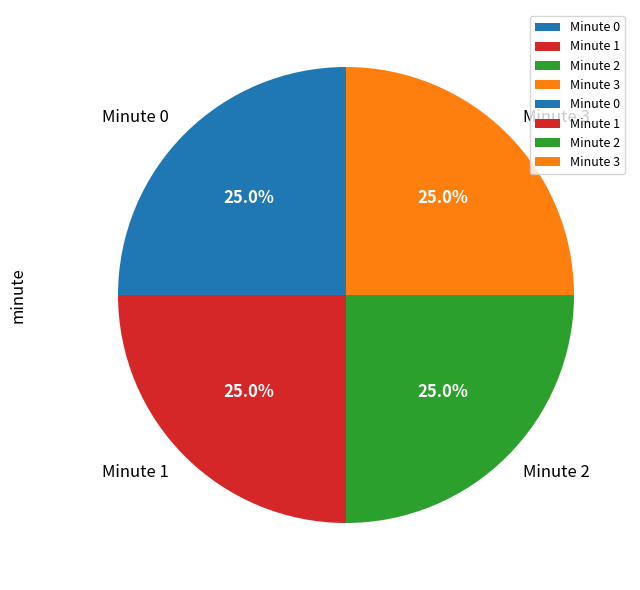

What is the ratio of the value at Minute 0 to the value at Minute 3?

1.0